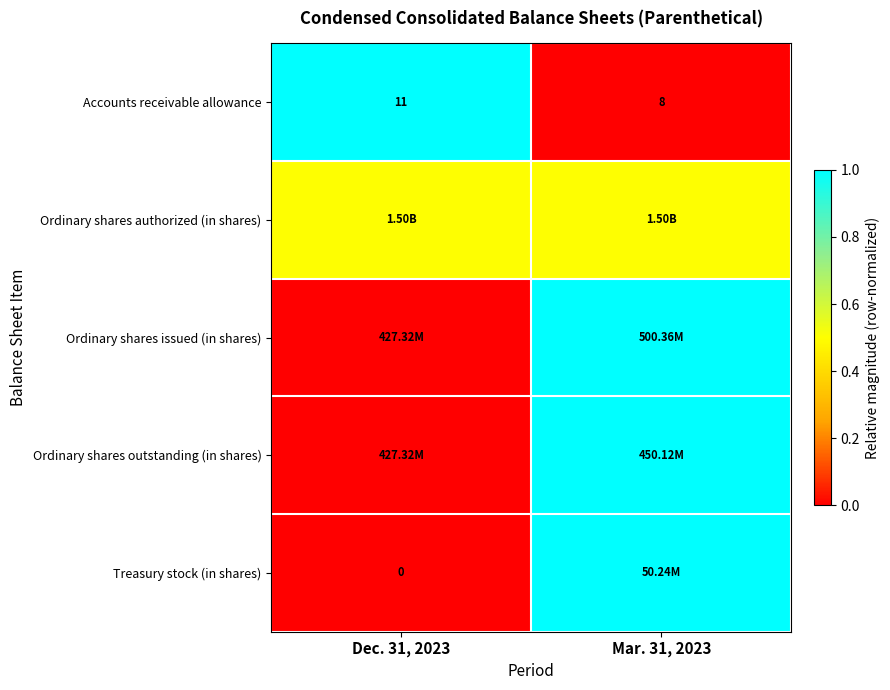

The value of Accounts receivable allowance at Dec. 31, 2023 is 1.8. True or false?

False